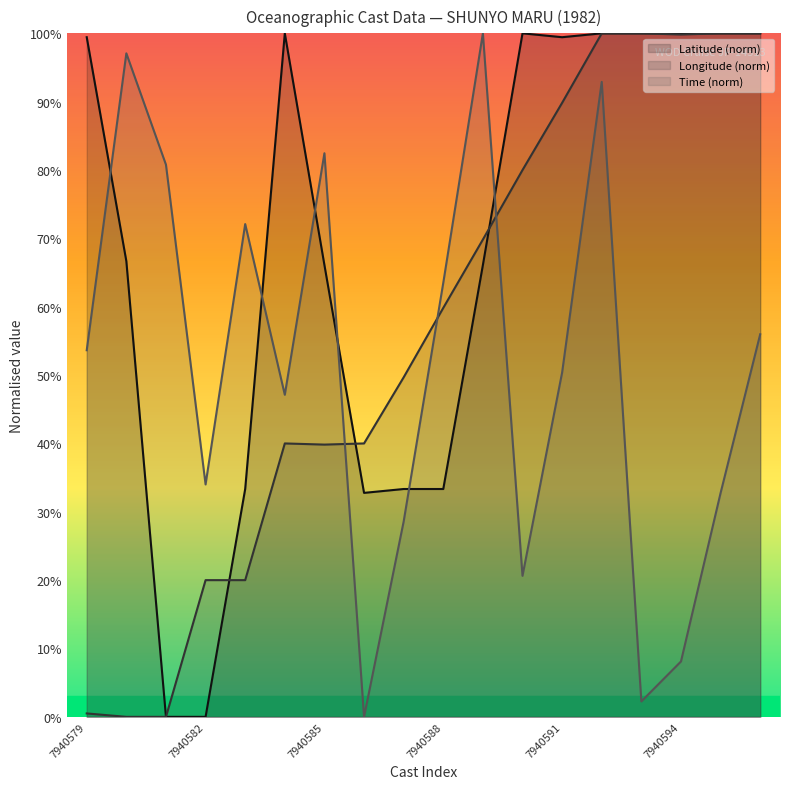

True or false: Latitude has a value of 22.8 at 7940588.

False